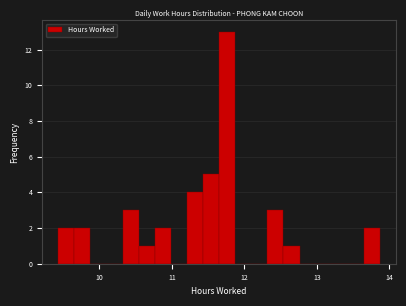

Read against the x-axis, roughly where is the centre of the tallest bar?

11.8